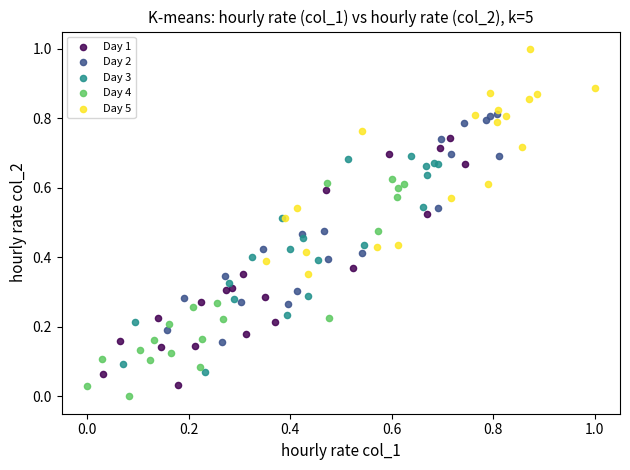

Which series reaches the maximum Y coordinate?

Day 5